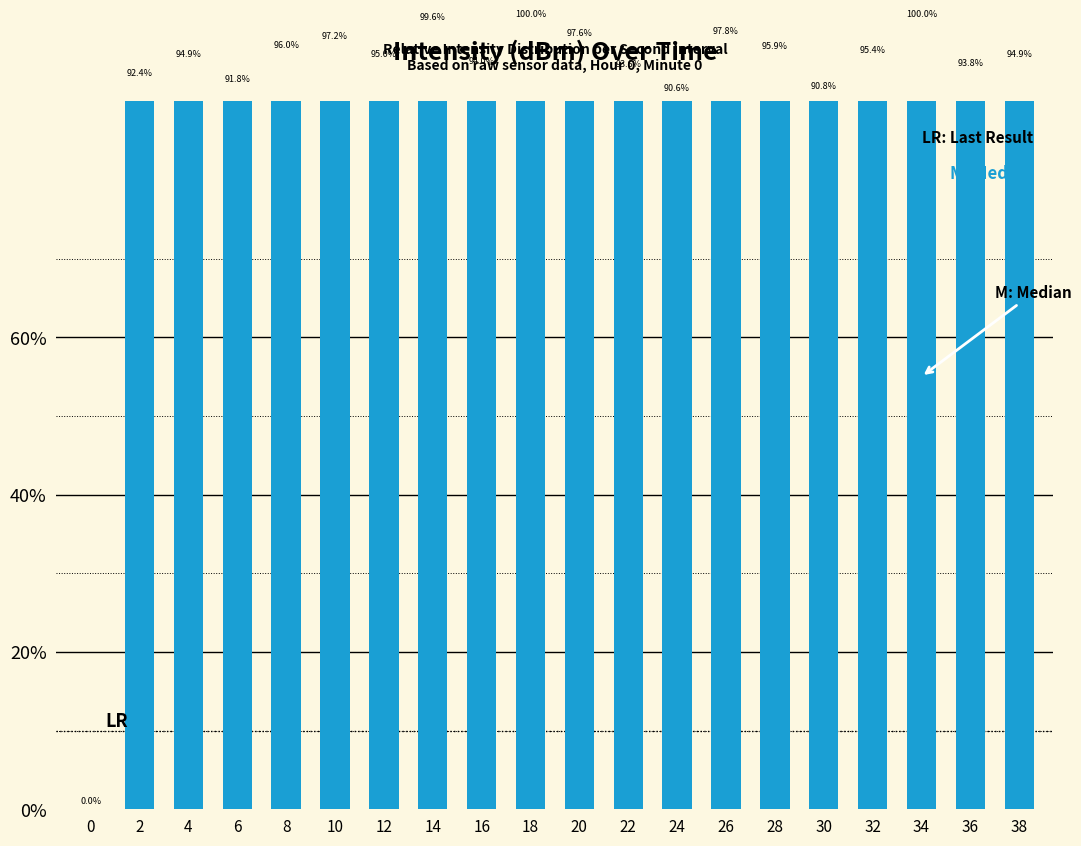

Reading left to right, list all the values displayed in this chart.

0.0	92.4	94.9	91.8	96.0	97.2	95.0	99.6	94.0	100.0	97.6	93.6	90.6	97.8	95.9	90.8	95.4	100.0	93.8	94.9